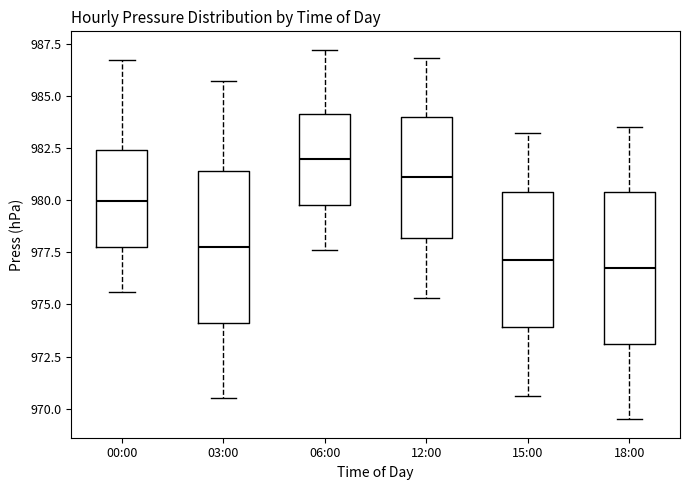

Reading left to right, read every box against the y-axis: the position of its median line, the range the box covers, and the ends of its whiskers. The values are not printed on the chart, so give them approximately, as read against the axis.

00:00: median 980.0, box 978.0 to 982.5, whiskers 975.5 to 986.5
03:00: median 978.0, box 974.0 to 981.5, whiskers 970.5 to 985.5
06:00: median 982.0, box 980.0 to 984.0, whiskers 977.5 to 987.0
12:00: median 981.0, box 978.0 to 984.0, whiskers 975.5 to 987.0
15:00: median 977.0, box 974.0 to 980.5, whiskers 970.5 to 983.0
18:00: median 977.0, box 973.0 to 980.5, whiskers 969.5 to 983.5